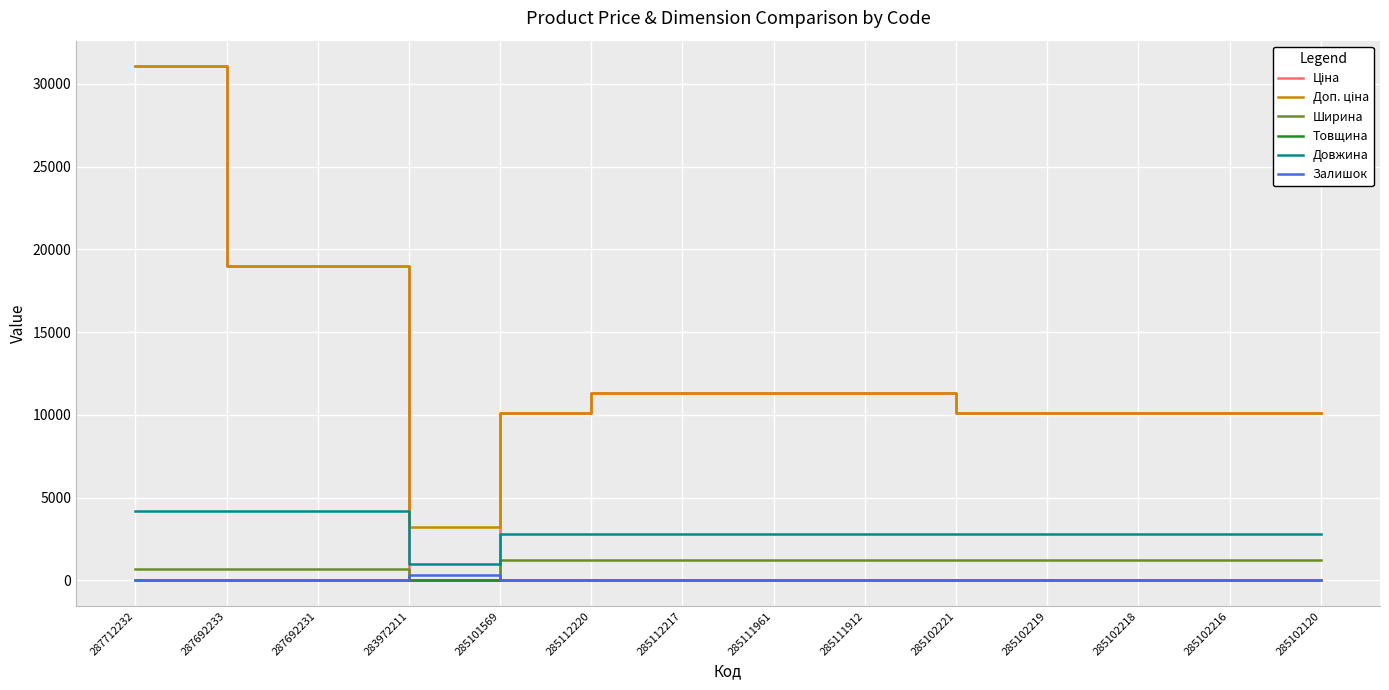

True or false: Залишок and Довжина cross at least once.

False